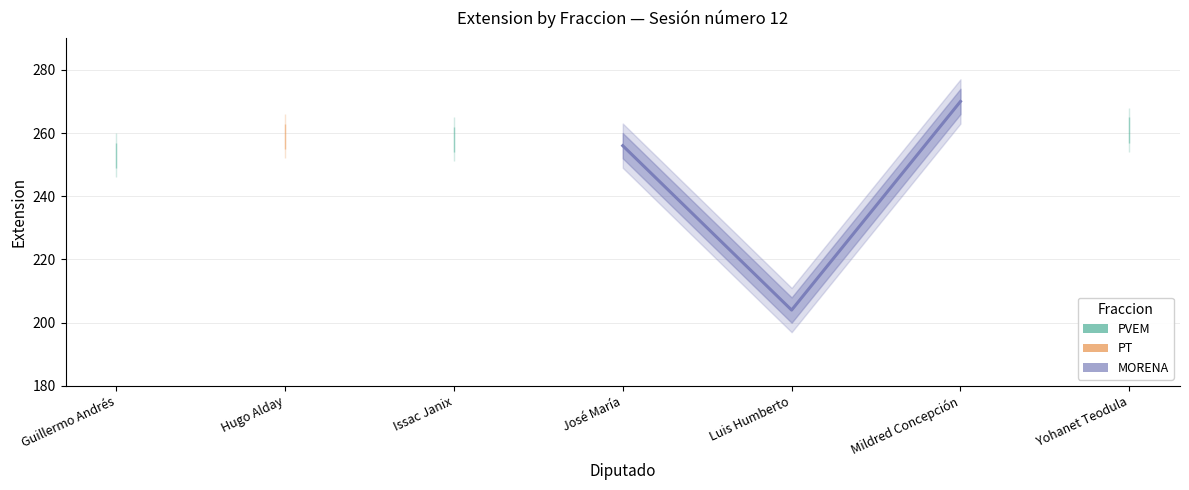

What position from the left is Guillermo Andrés?

1